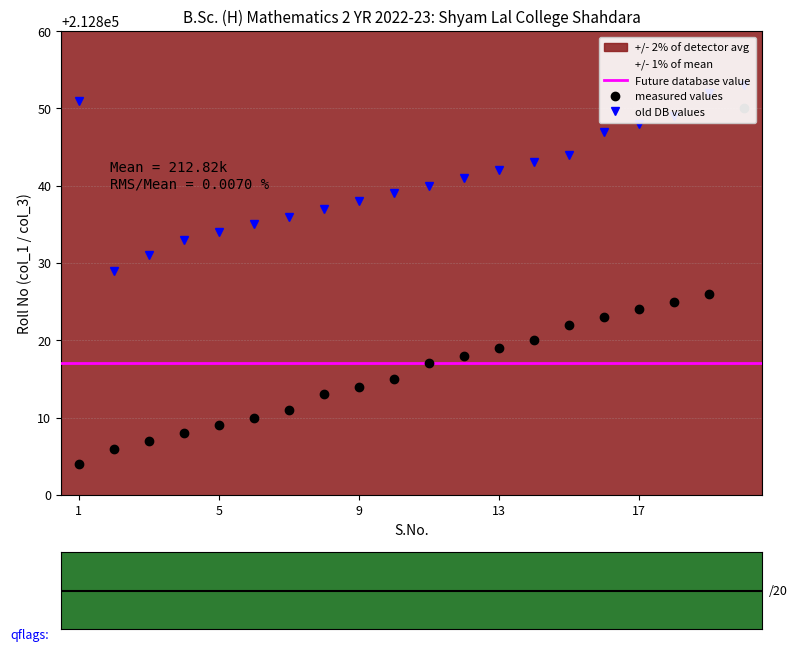

What is the total value across all series at 1?

425655